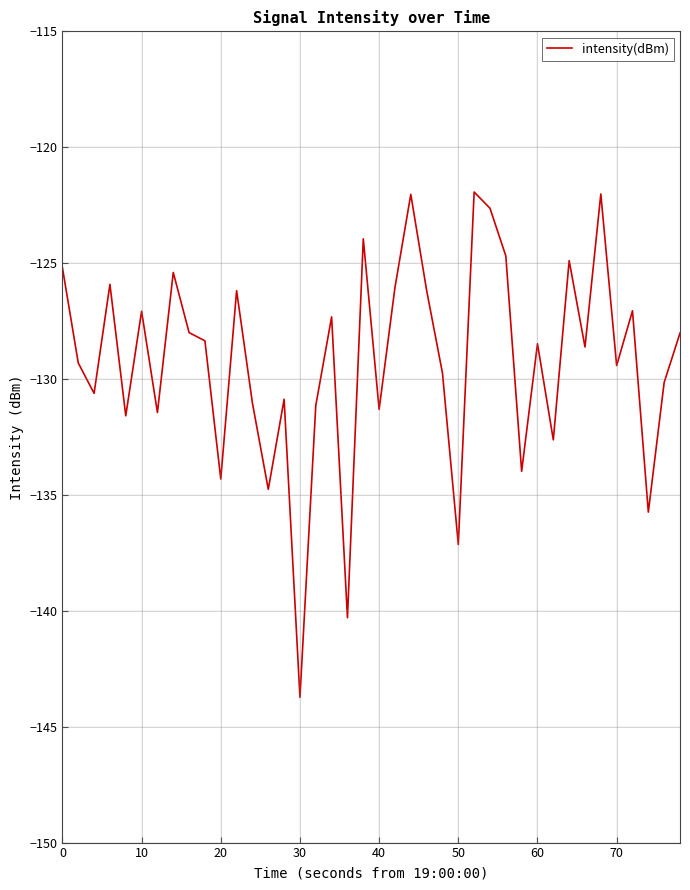

Does the chart have visible grid lines?

Yes